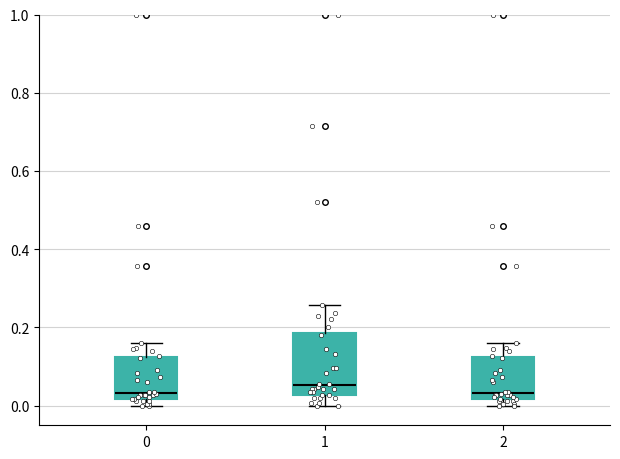

Comparing the boxes themselves (not the whiskers), which one is the tallest?

1